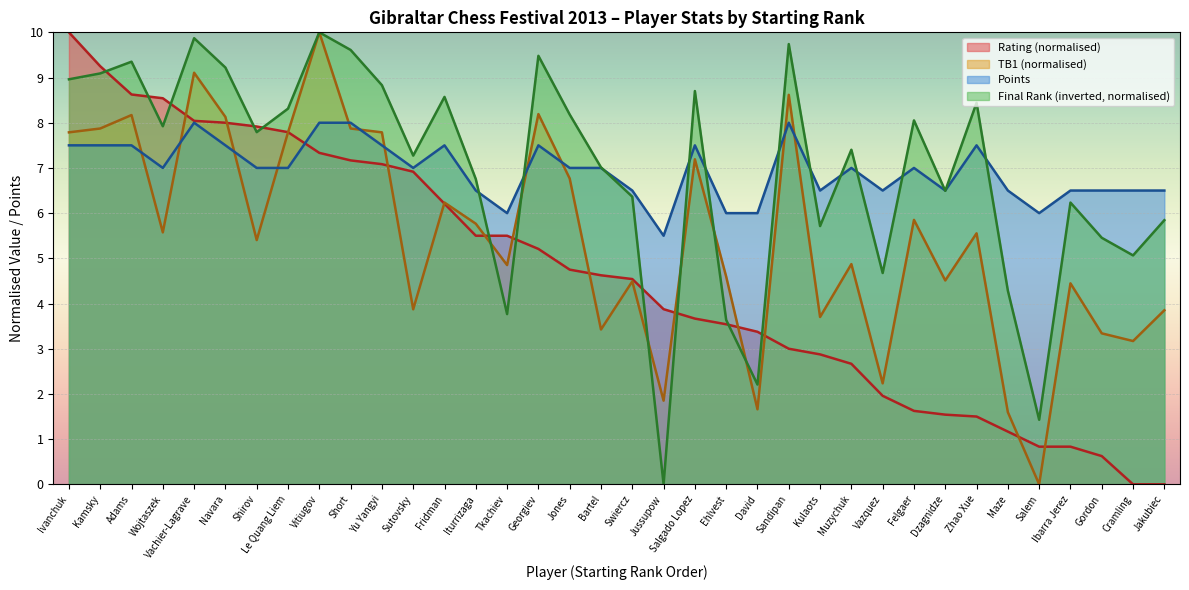

True or false: Rank has a value of 8.2 at Jones.

True